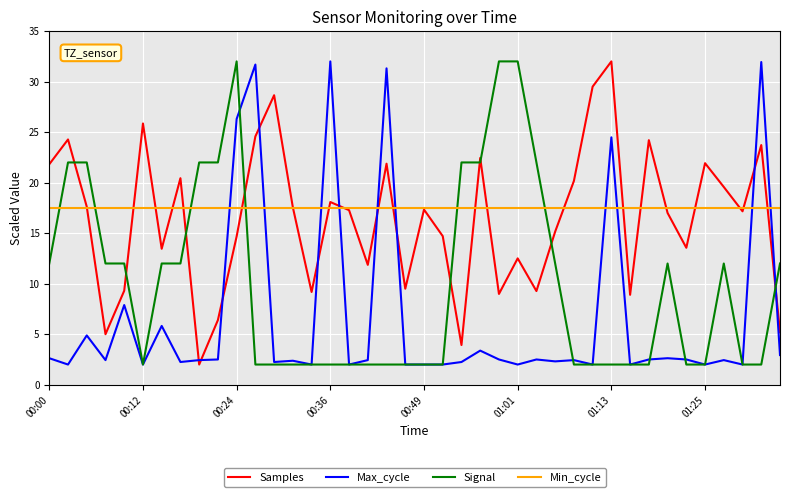

What is the sum of all Signal values?

400.0